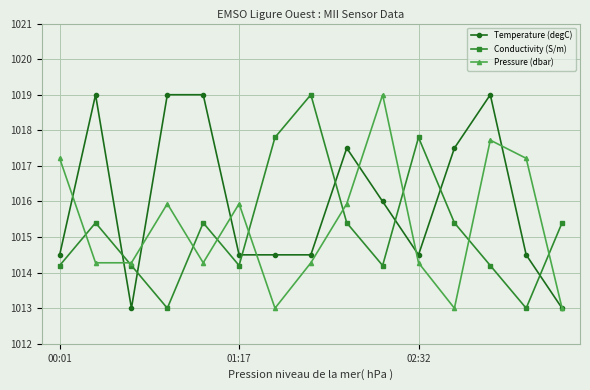

Which series has the largest total across all categories?

Temperature (degC)